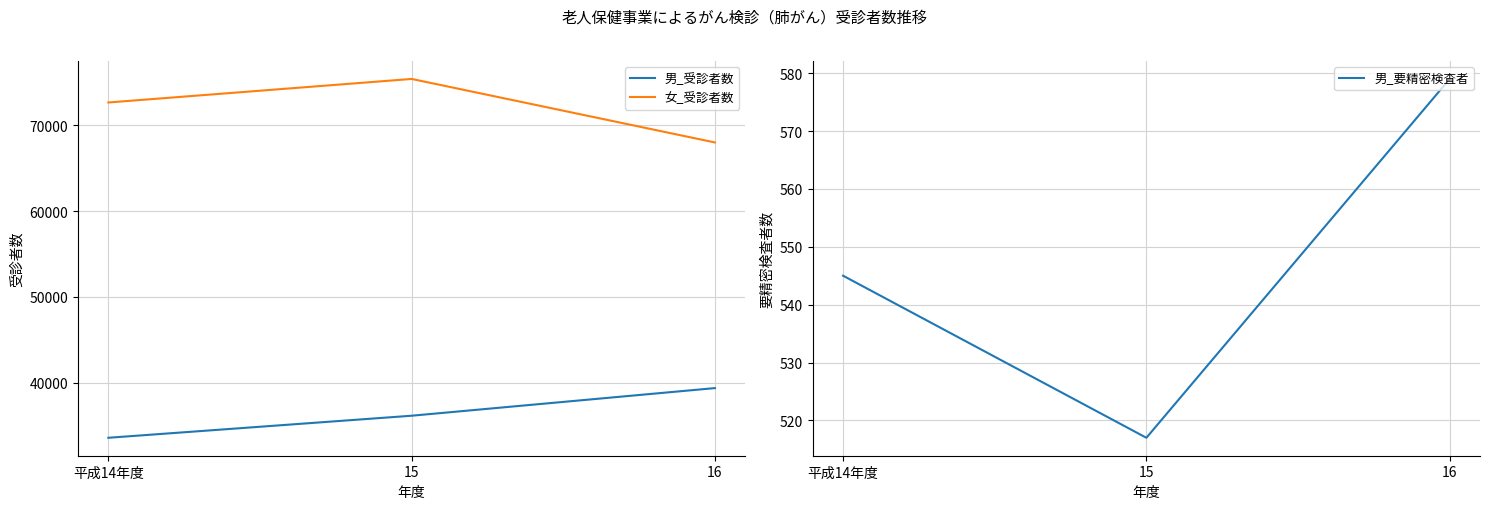

Is it true that 男_受診者数 equals 36166 at 15?

True